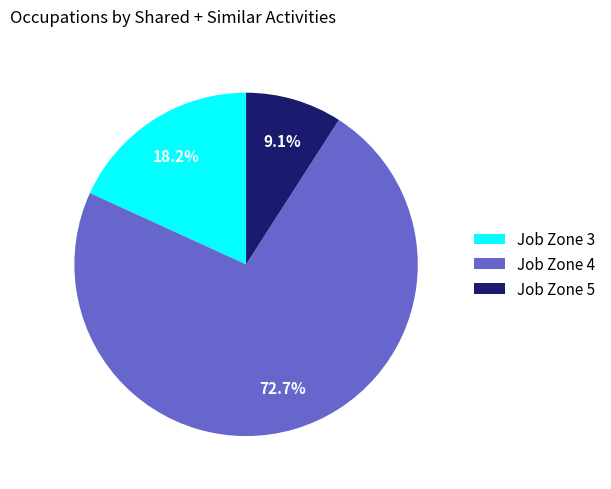

How many segments does this pie chart have?

3